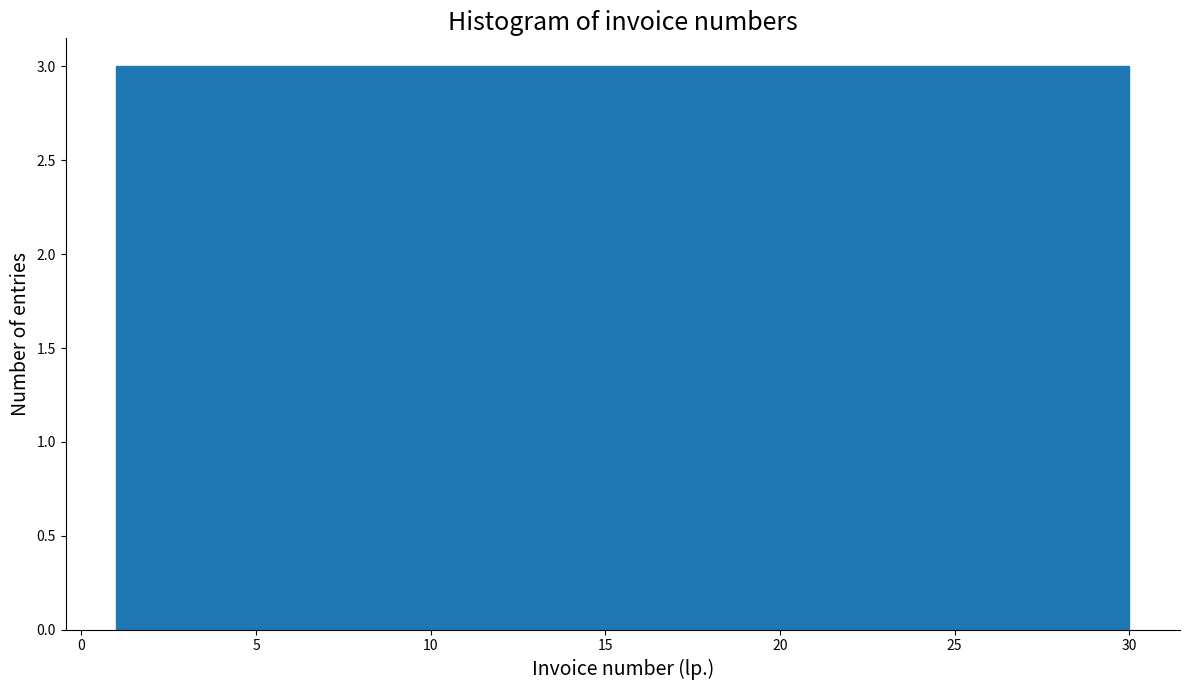

What is the height of the bar covering 6.8 to 9.7 on the x-axis? Neither the bar edges nor the heights are printed on the chart, so give them approximately, as read against the axes.

3